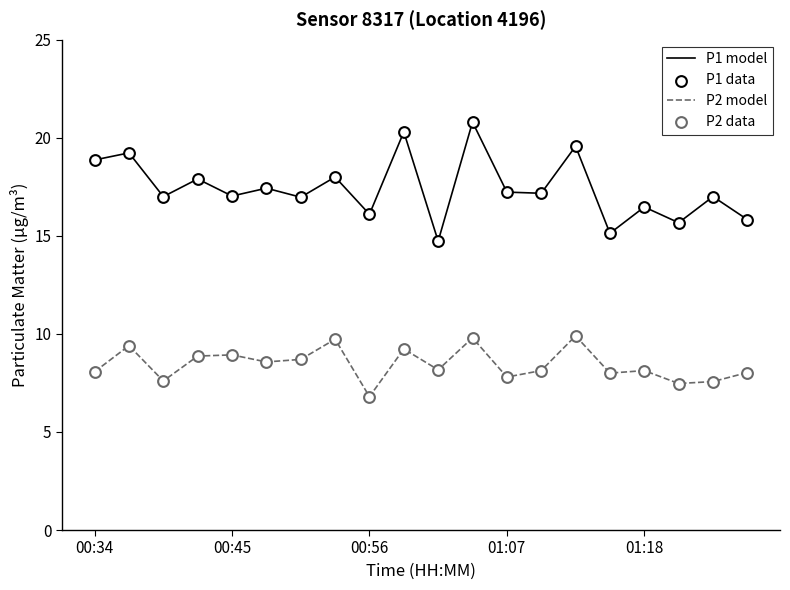

Which series has the largest total across all categories?

P1 model